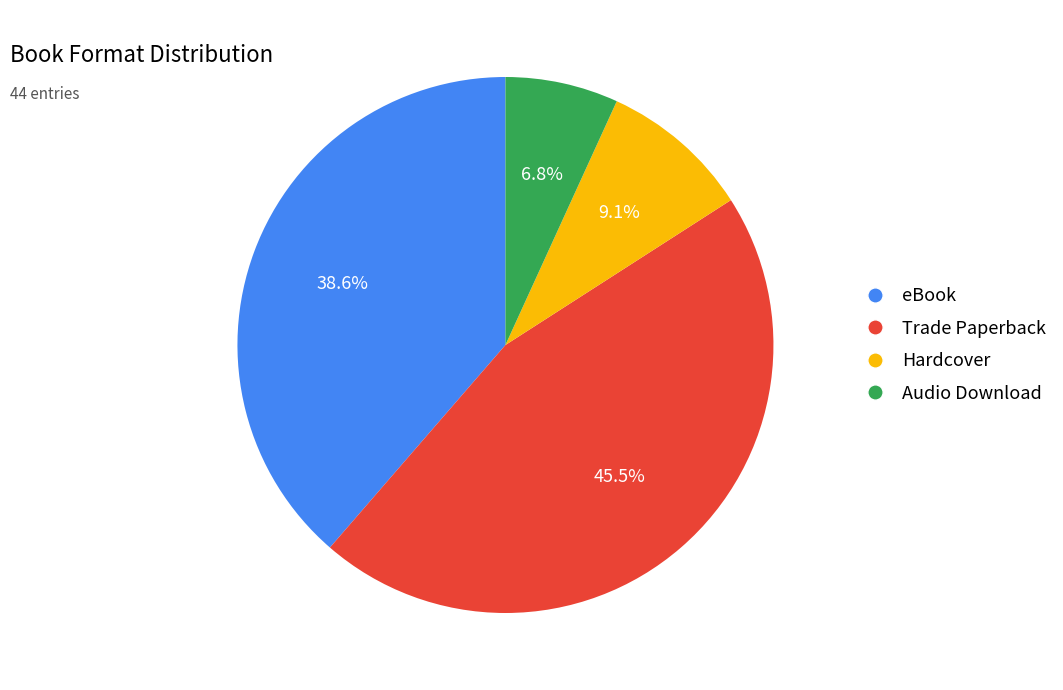

True or false: eBook accounts for 53% of the total.

False